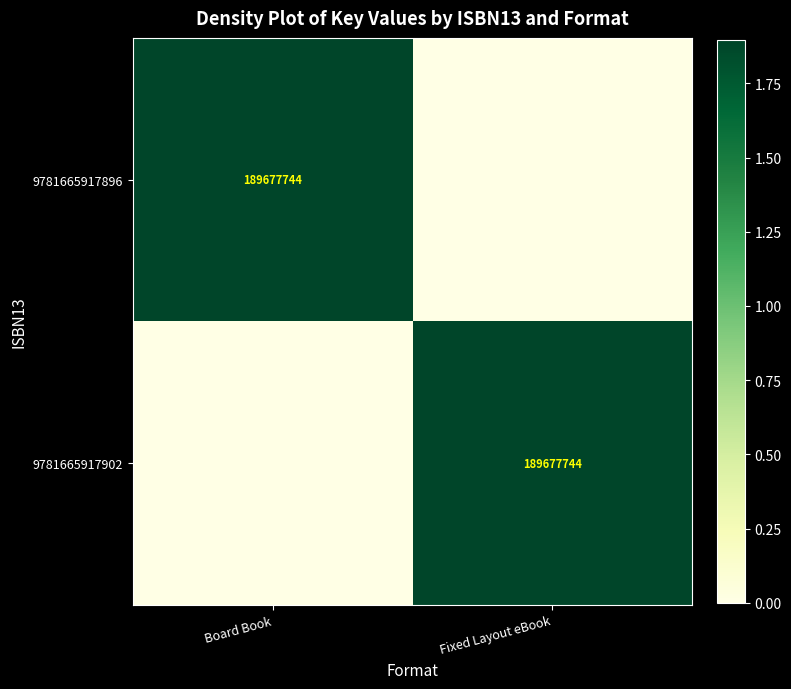

What is the maximum value shown in the chart?

189677744